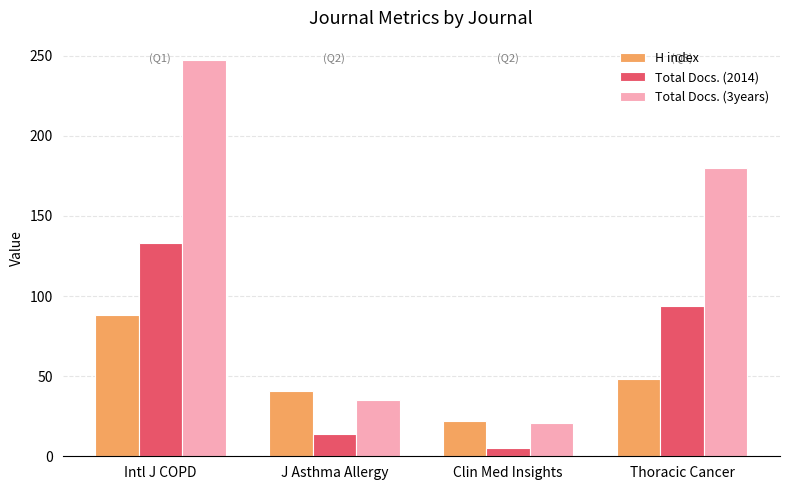

Between Intl J COPD and Clin Med Insights, which series saw the biggest shift?

Total Docs. (3years)